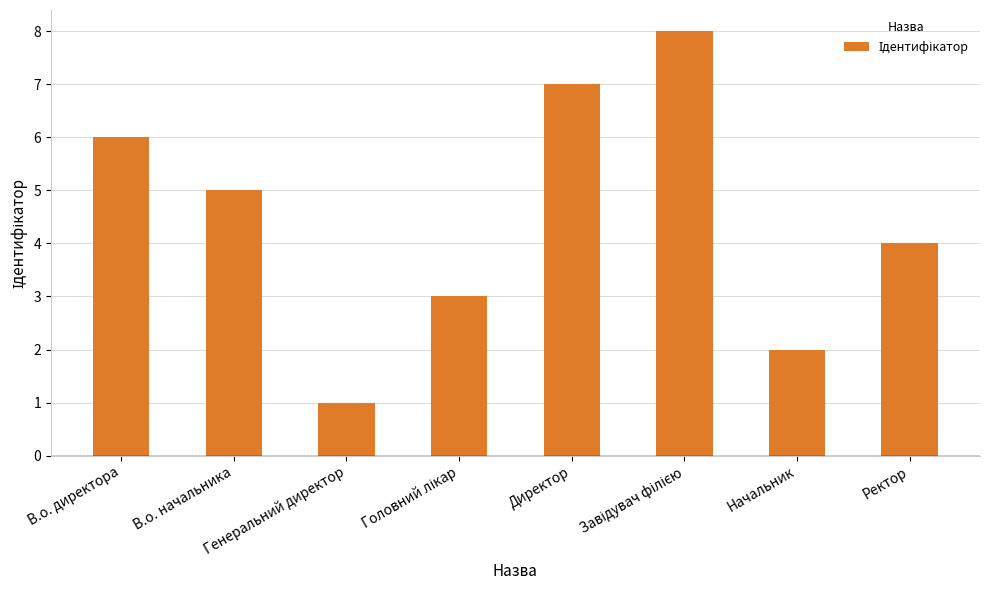

What is the sum of all values?

36